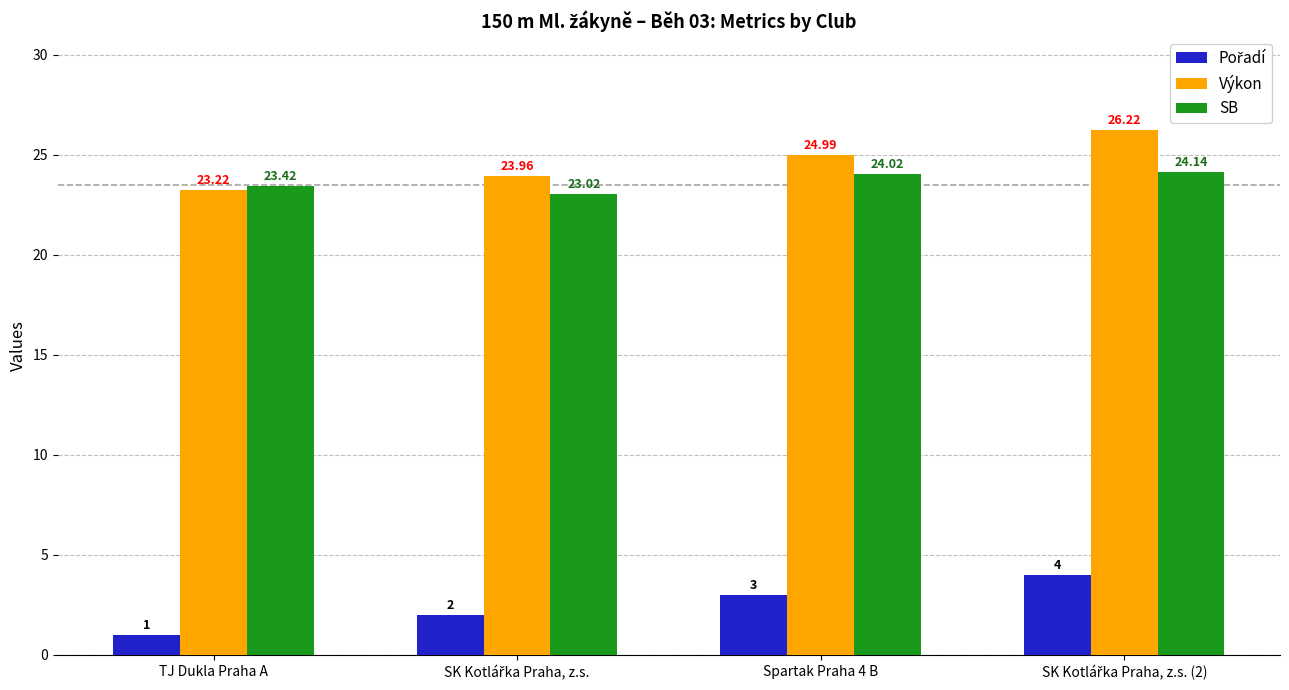

At how many categories does at least one series exceed 5?

4